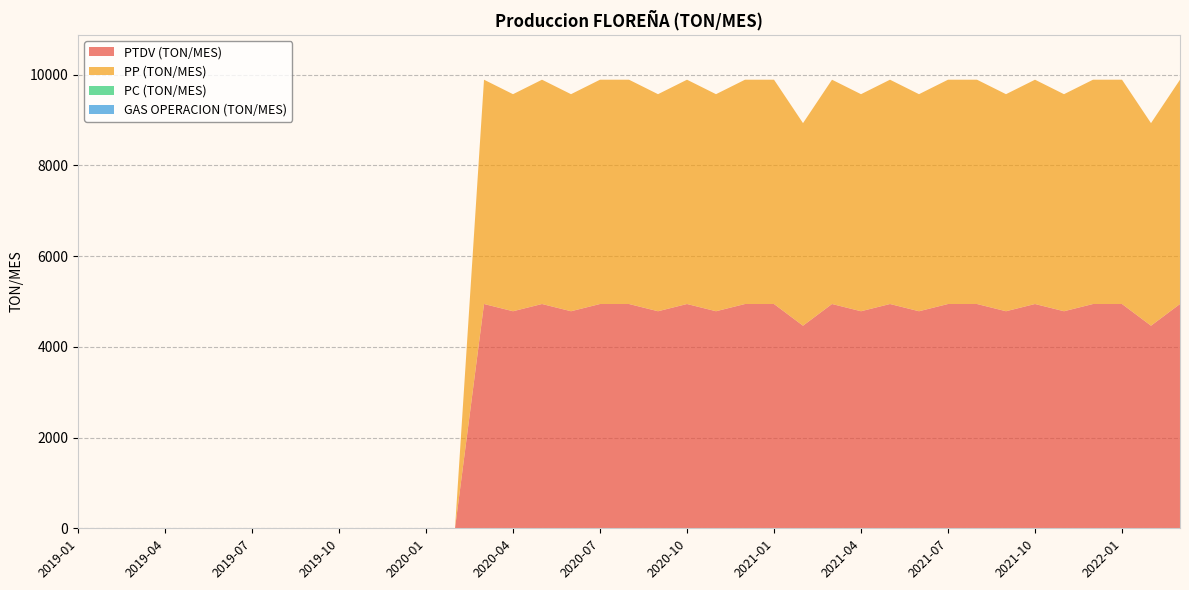

Reading right to left, what are all the values shown in this chart?

PTDV (TON/MES): 4945.8	4467.2	4945.8	4945.8	4786.2	4945.8	4786.2	4945.8	4945.8	4786.2	4945.8	4786.2	4945.8	4467.2	4945.8	4945.8	4786.2	4945.8	4786.2	4945.8	4945.8	4786.2	4945.8	4786.2	4945.8	0.0	0.0	0.0	0.0	0.0	0.0	0.0	0.0	0.0	0.0	0.0	0.0	0.0	0.0
PP (TON/MES): 4945.8	4467.2	4945.8	4945.8	4786.2	4945.8	4786.2	4945.8	4945.8	4786.2	4945.8	4786.2	4945.8	4467.2	4945.8	4945.8	4786.2	4945.8	4786.2	4945.8	4945.8	4786.2	4945.8	4786.2	4945.8	0.0	0.0	0.0	0.0	0.0	0.0	0.0	0.0	0.0	0.0	0.0	0.0	0.0	0.0
PC (TON/MES): 0.0	0.0	0.0	0.0	0.0	0.0	0.0	0.0	0.0	0.0	0.0	0.0	0.0	0.0	0.0	0.0	0.0	0.0	0.0	0.0	0.0	0.0	0.0	0.0	0.0	0.0	0.0	0.0	0.0	0.0	0.0	0.0	0.0	0.0	0.0	0.0	0.0	0.0	0.0
GAS OPERACION (TON/MES): 0.0	0.0	0.0	0.0	0.0	0.0	0.0	0.0	0.0	0.0	0.0	0.0	0.0	0.0	0.0	0.0	0.0	0.0	0.0	0.0	0.0	0.0	0.0	0.0	0.0	0.0	0.0	0.0	0.0	0.0	0.0	0.0	0.0	0.0	0.0	0.0	0.0	0.0	0.0